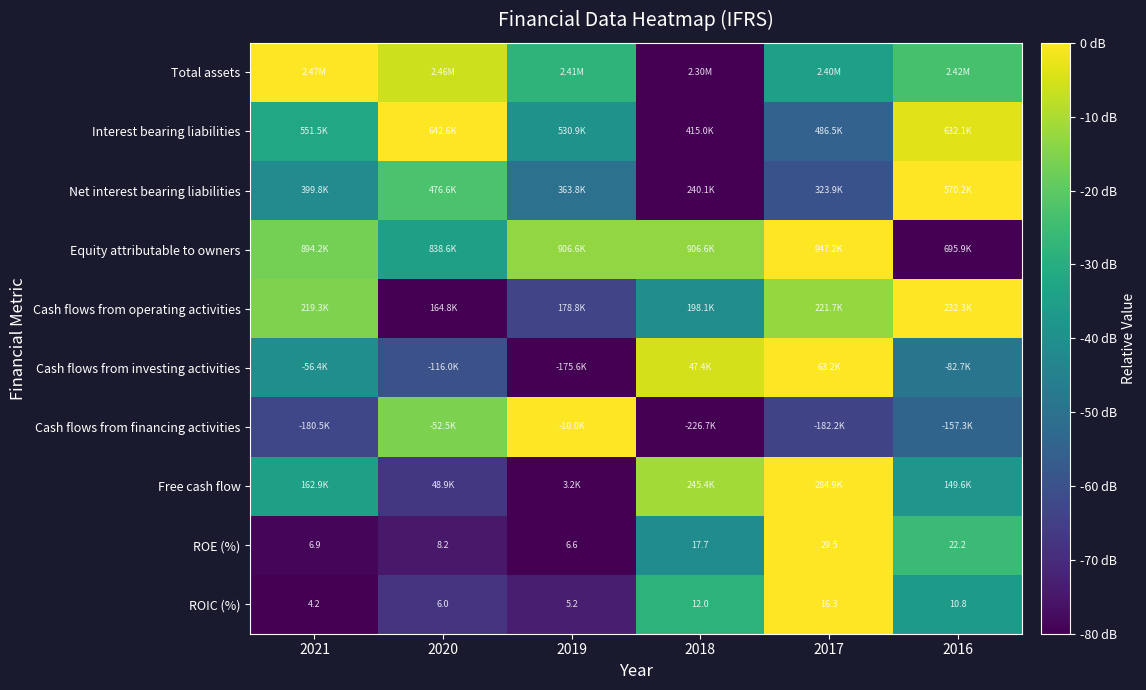

How many data points in ROIC (%) are less than 10?

3